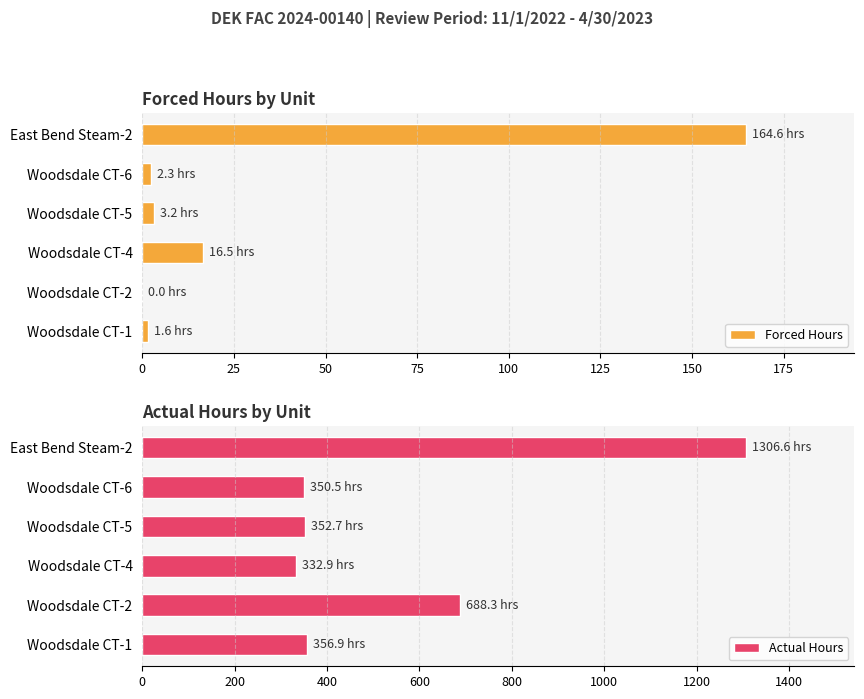

Which series has the widest spread of values?

Actual Hours